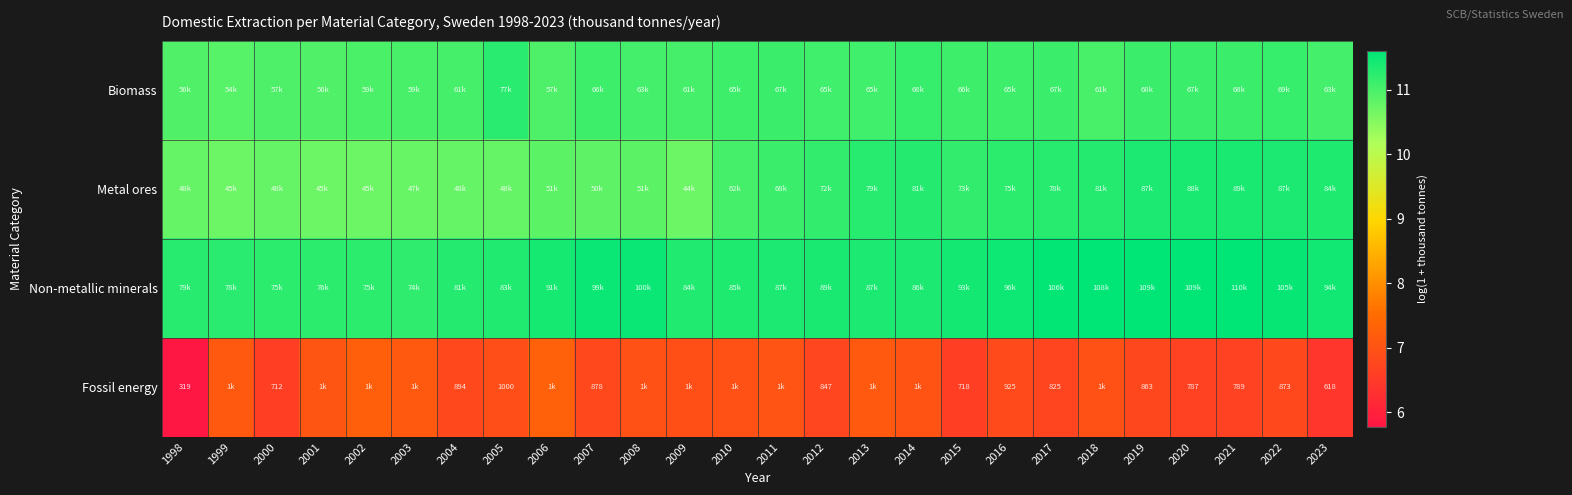

What is the smallest value displayed?

5.8